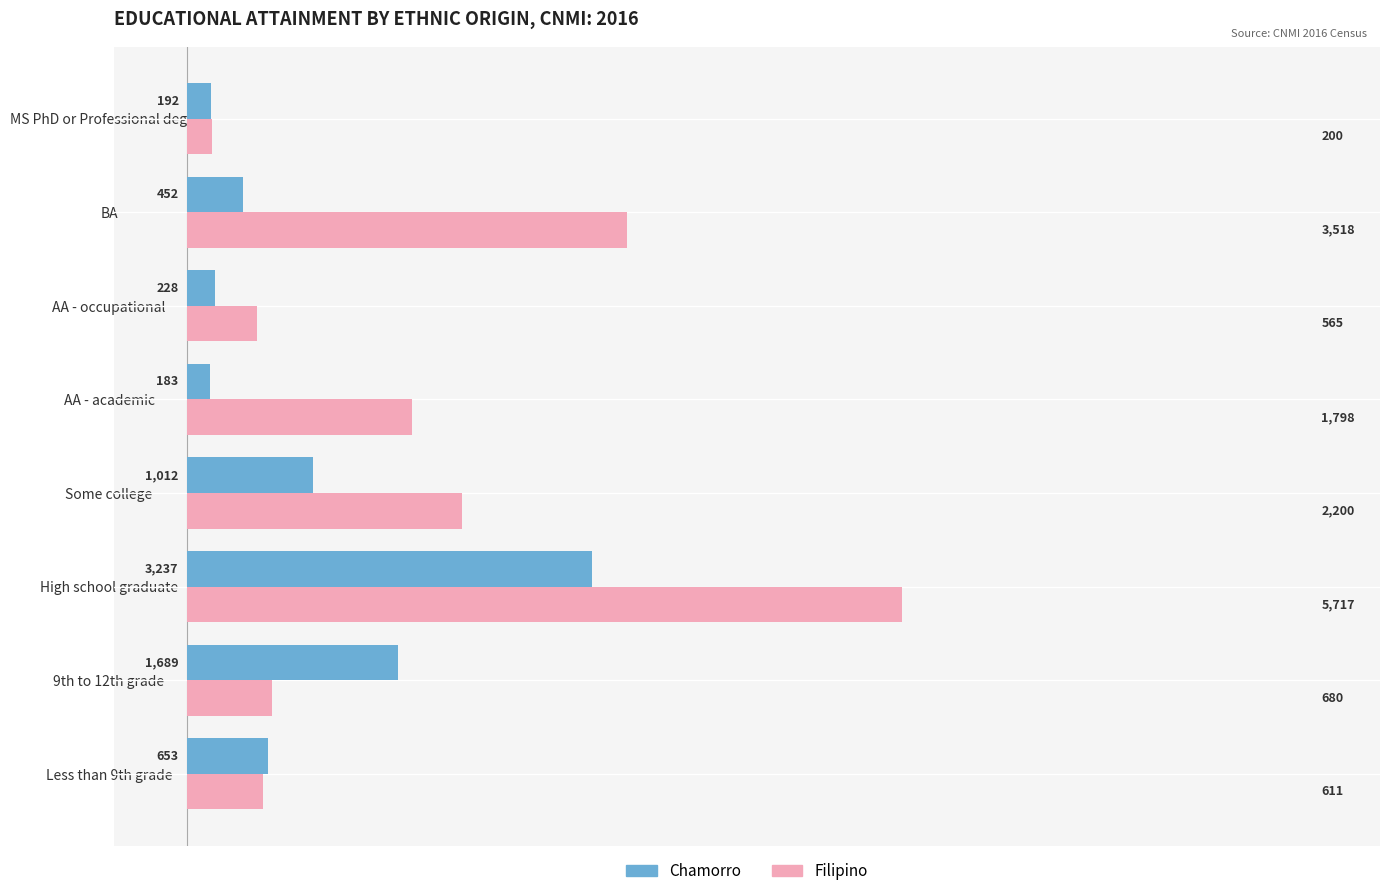

Count the number of categories in the chart.

8